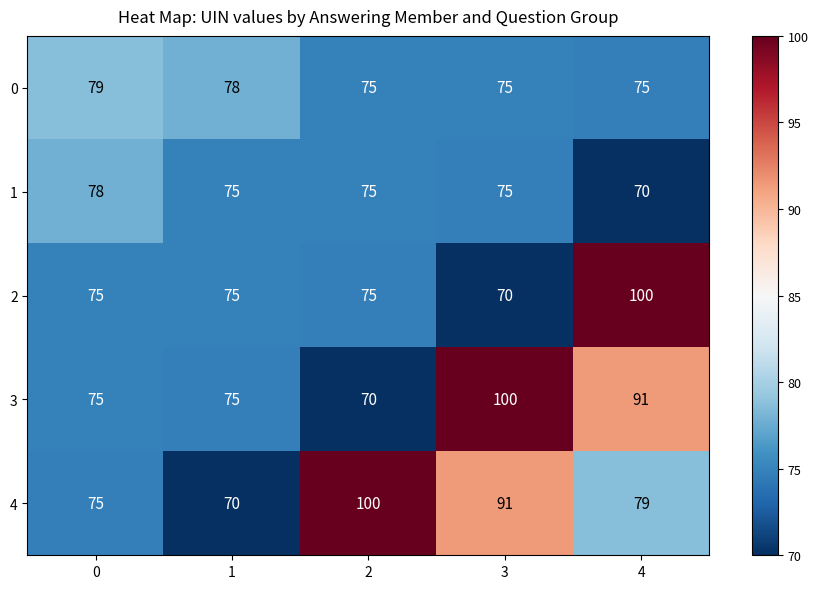

What is the difference between the second highest and minimum values in the 1 series?

5